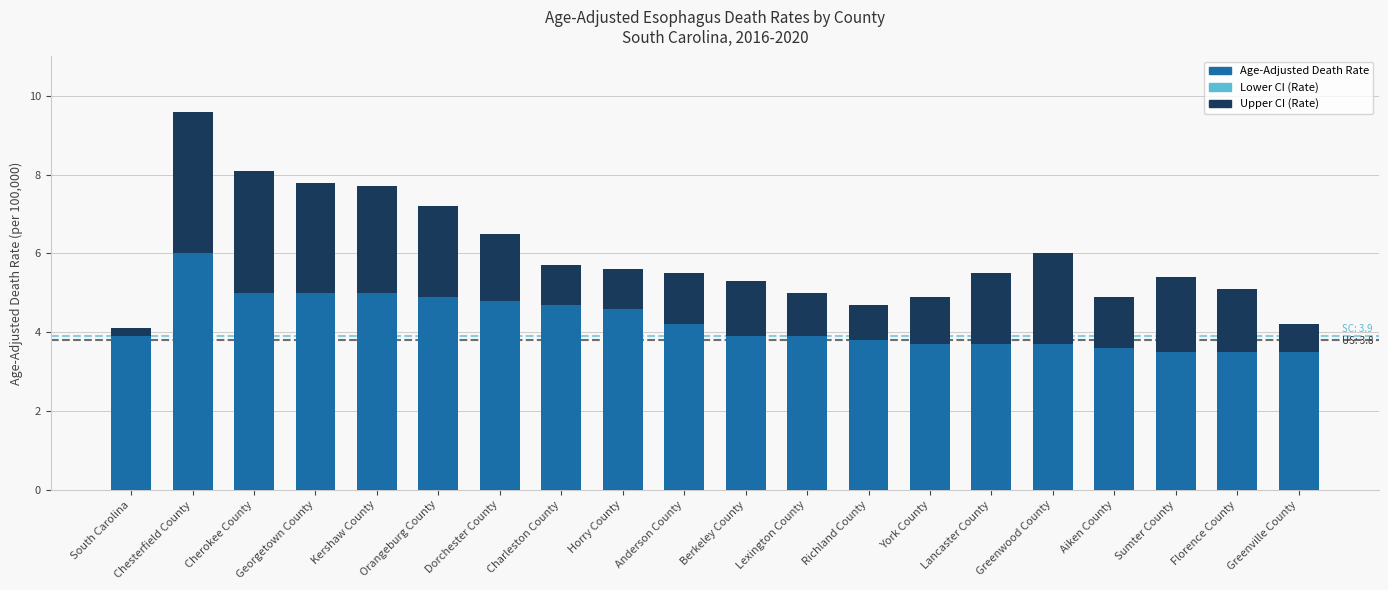

What is the sum of all Upper CI (Rate) values?

33.9